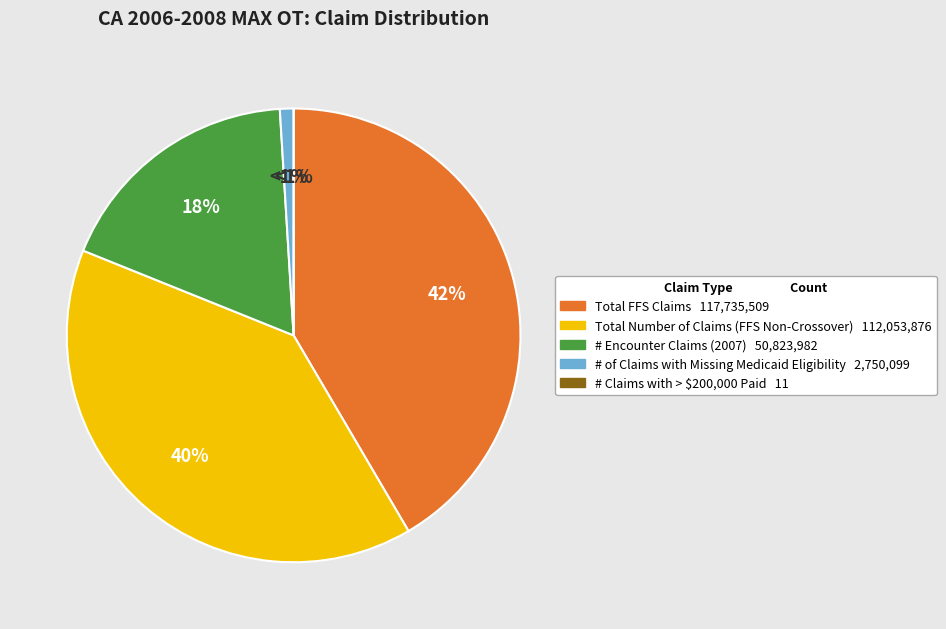

To the nearest percent, what is the difference between the largest and smallest slice percentages?

42%